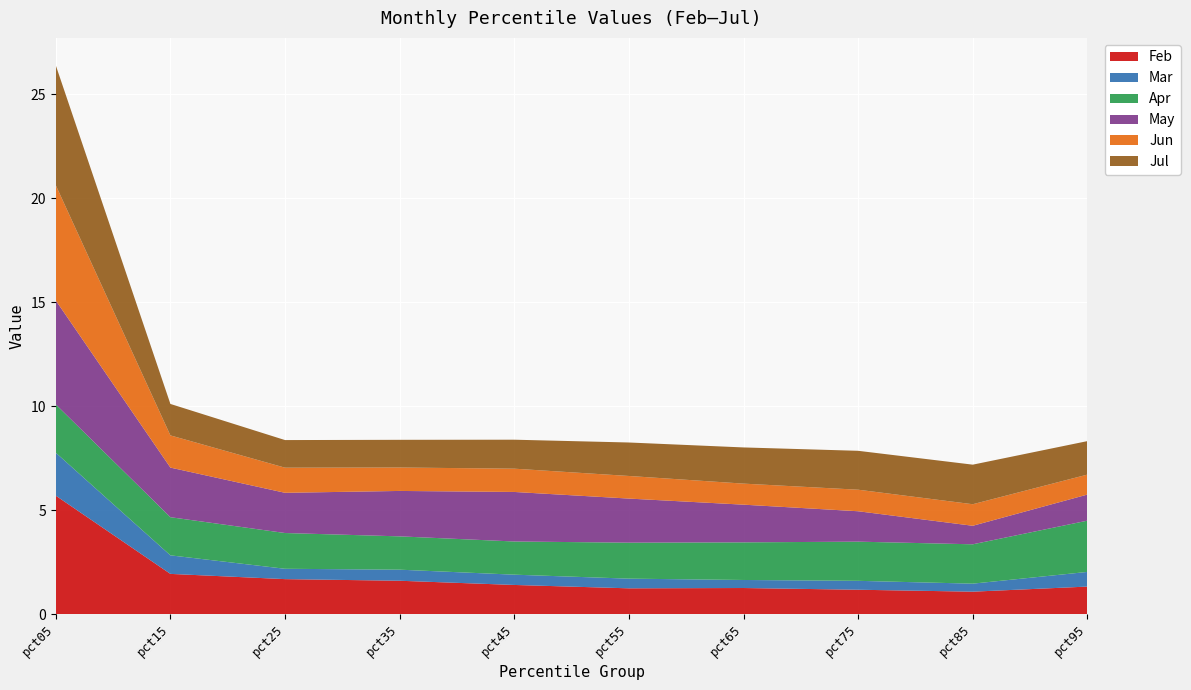

Reading left to right, extract all data points from this chart.

Feb: pct05=5.7	pct15=1.9	pct25=1.7	pct35=1.6	pct45=1.4	pct55=1.2	pct65=1.3	pct75=1.2	pct85=1.1	pct95=1.3
Mar: pct05=2.1	pct15=0.9	pct25=0.5	pct35=0.5	pct45=0.5	pct55=0.5	pct65=0.4	pct75=0.4	pct85=0.4	pct95=0.7
Apr: pct05=2.3	pct15=1.8	pct25=1.7	pct35=1.6	pct45=1.6	pct55=1.7	pct65=1.8	pct75=1.9	pct85=1.9	pct95=2.5
May: pct05=5.0	pct15=2.4	pct25=1.9	pct35=2.2	pct45=2.4	pct55=2.1	pct65=1.8	pct75=1.5	pct85=0.9	pct95=1.3
Jun: pct05=5.5	pct15=1.5	pct25=1.2	pct35=1.1	pct45=1.1	pct55=1.1	pct65=1.0	pct75=1.0	pct85=1.0	pct95=1.0
Jul: pct05=5.8	pct15=1.5	pct25=1.3	pct35=1.3	pct45=1.4	pct55=1.6	pct65=1.7	pct75=1.9	pct85=1.9	pct95=1.6